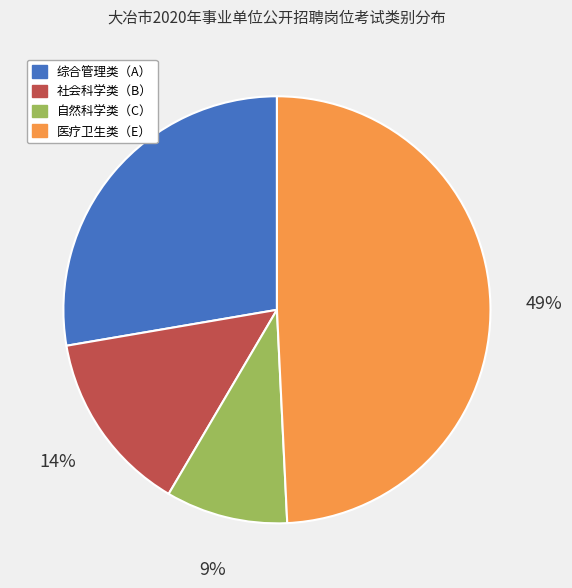

Do 社会科学类（B） and 医疗卫生类（E） together represent more than half of the pie?

Yes